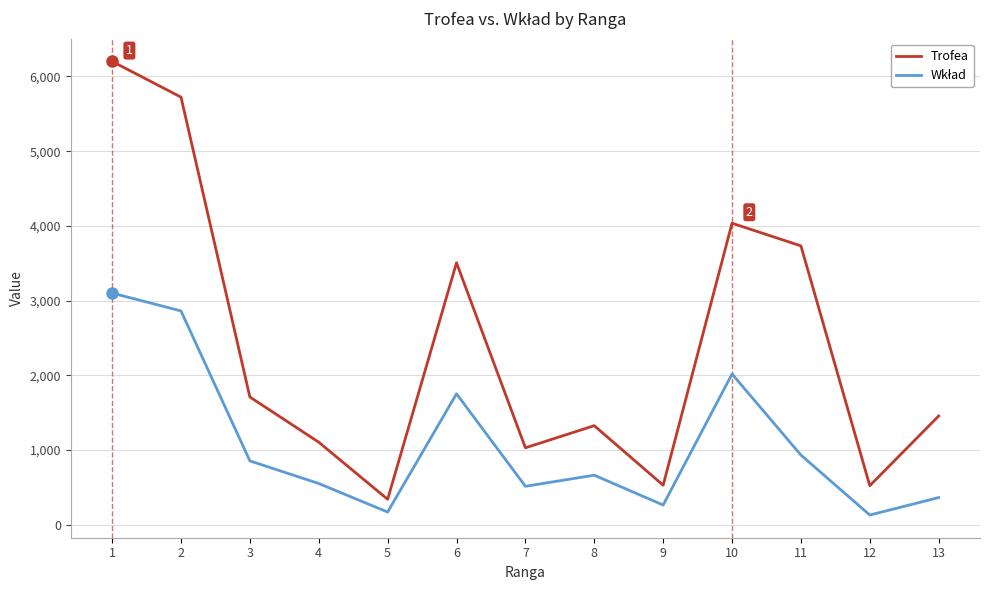

Which series has the largest total across all categories?

Trofea